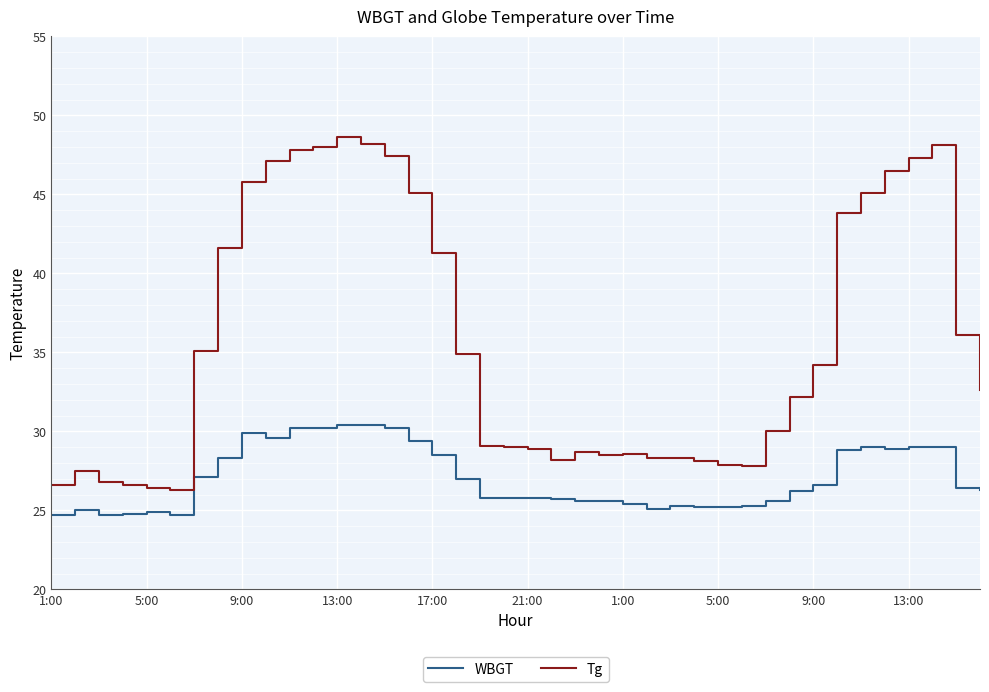

True or false: WBGT and Tg cross at least once.

False